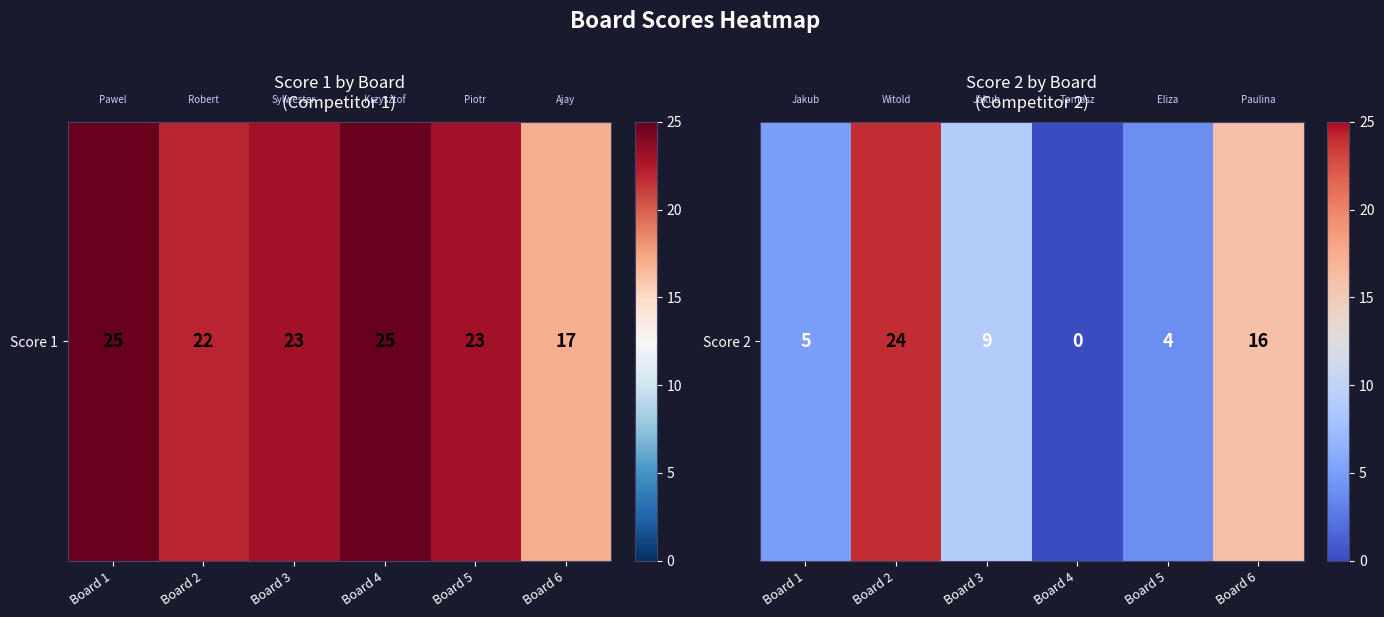

List the labels in order of value, smallest first.

Board 4, Board 5, Board 1, Board 3, Board 6, Board 2